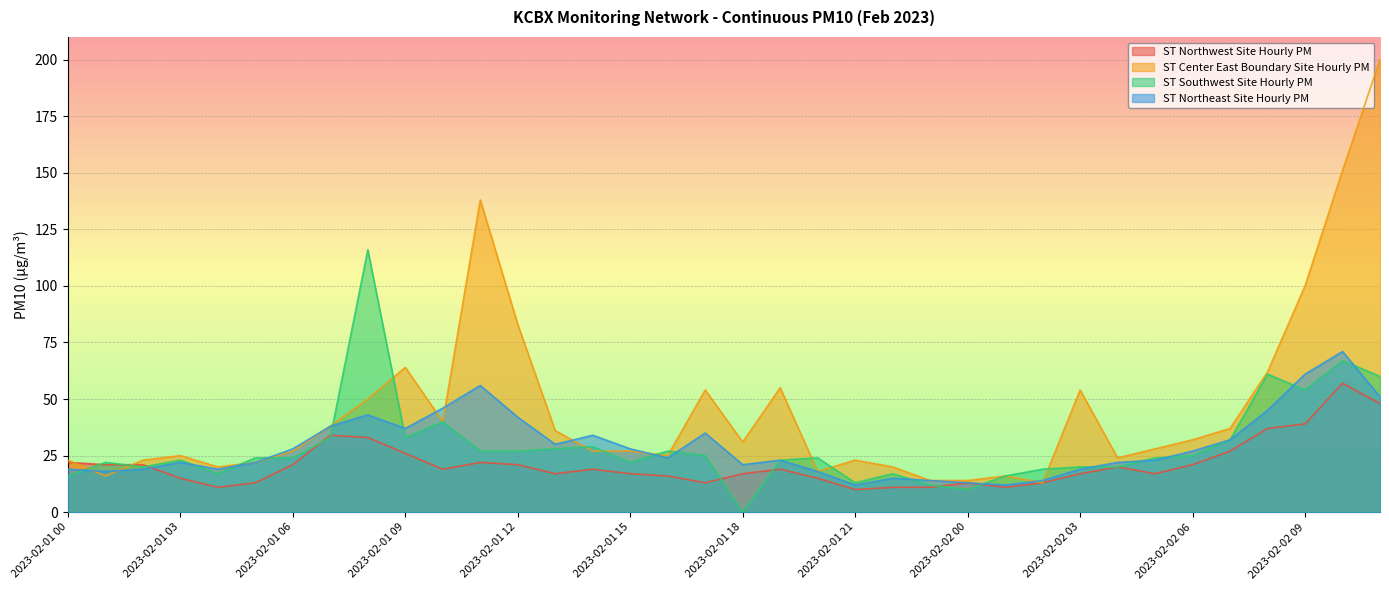

List the labels in order of ST Northeast Site Hourly PM value, largest first.

2023-02-02 10, 2023-02-02 09, 2023-02-01 11, 2023-02-02 11, 2023-02-01 10, 2023-02-02 08, 2023-02-01 08, 2023-02-01 12, 2023-02-01 07, 2023-02-01 09, 2023-02-01 17, 2023-02-01 14, 2023-02-02 07, 2023-02-01 13, 2023-02-01 06, 2023-02-01 15, 2023-02-02 06, 2023-02-01 16, 2023-02-01 19, 2023-02-02 05, 2023-02-01 03, 2023-02-01 05, 2023-02-02 04, 2023-02-01 18, 2023-02-01 00, 2023-02-01 02, 2023-02-01 04, 2023-02-02 03, 2023-02-01 01, 2023-02-01 20, 2023-02-01 22, 2023-02-01 23, 2023-02-02 02, 2023-02-02 00, 2023-02-01 21, 2023-02-02 01